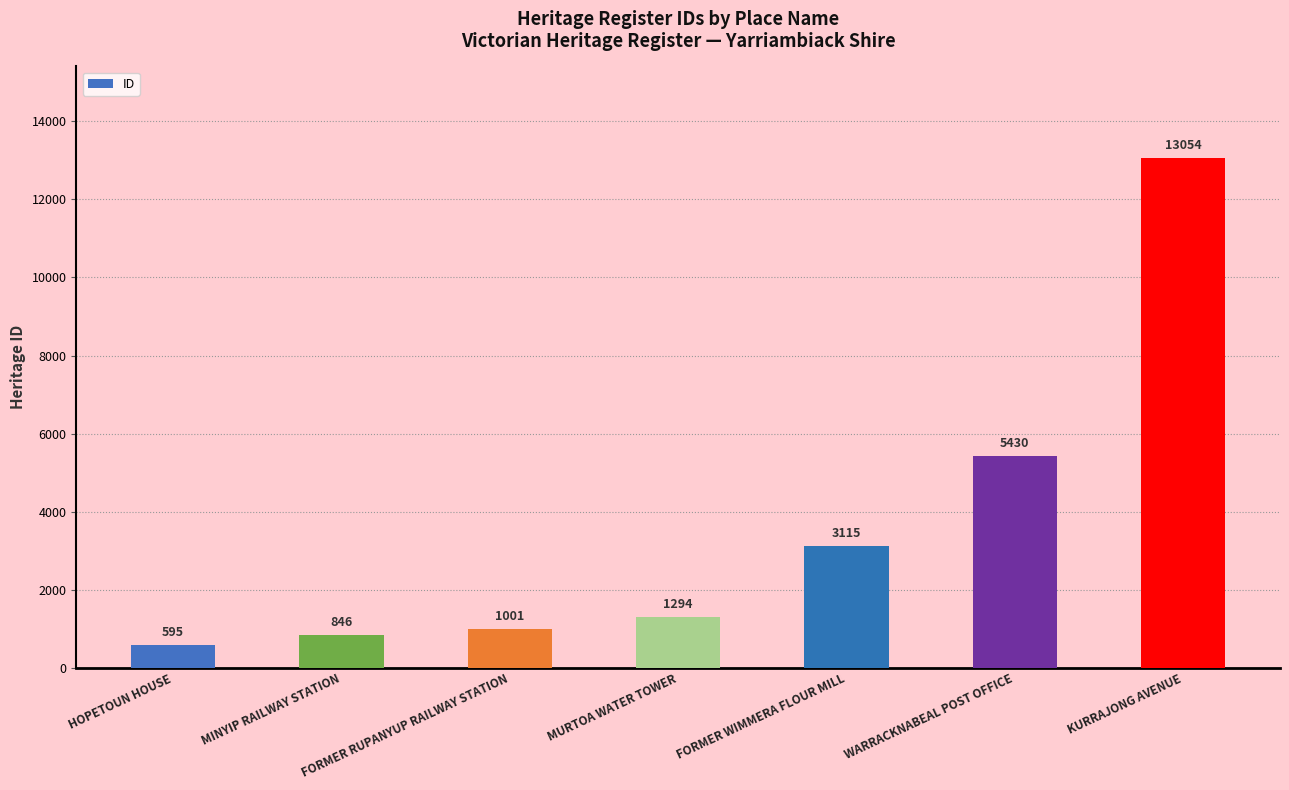

Rank the categories by value from highest to lowest.

KURRAJONG AVENUE, WARRACKNABEAL POST OFFICE, FORMER WIMMERA FLOUR MILL, MURTOA WATER TOWER, FORMER RUPANYUP RAILWAY STATION, MINYIP RAILWAY STATION, HOPETOUN HOUSE